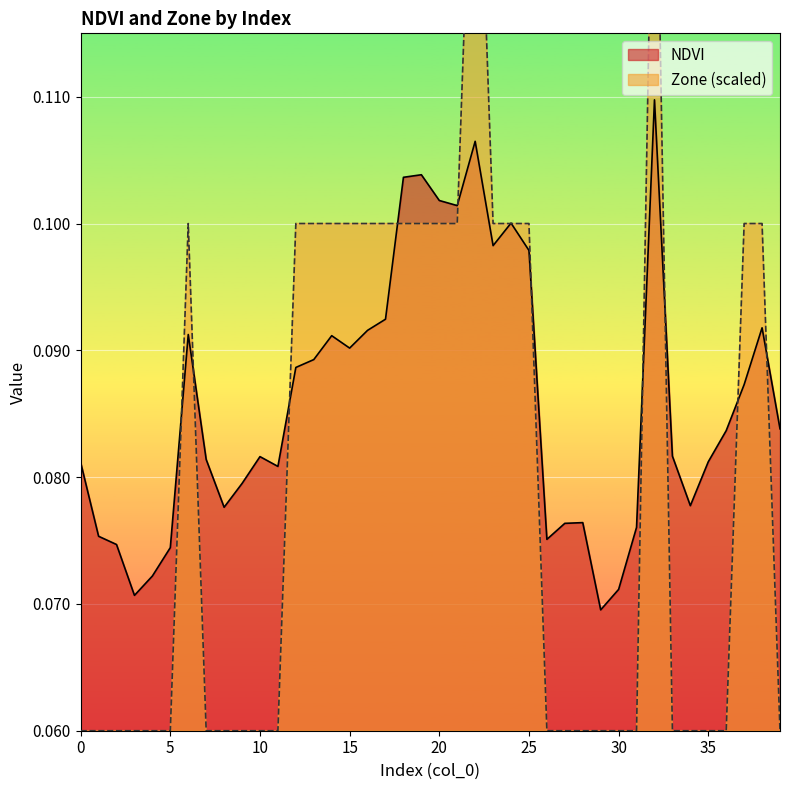

Which series has the largest total across all categories?

NDVI